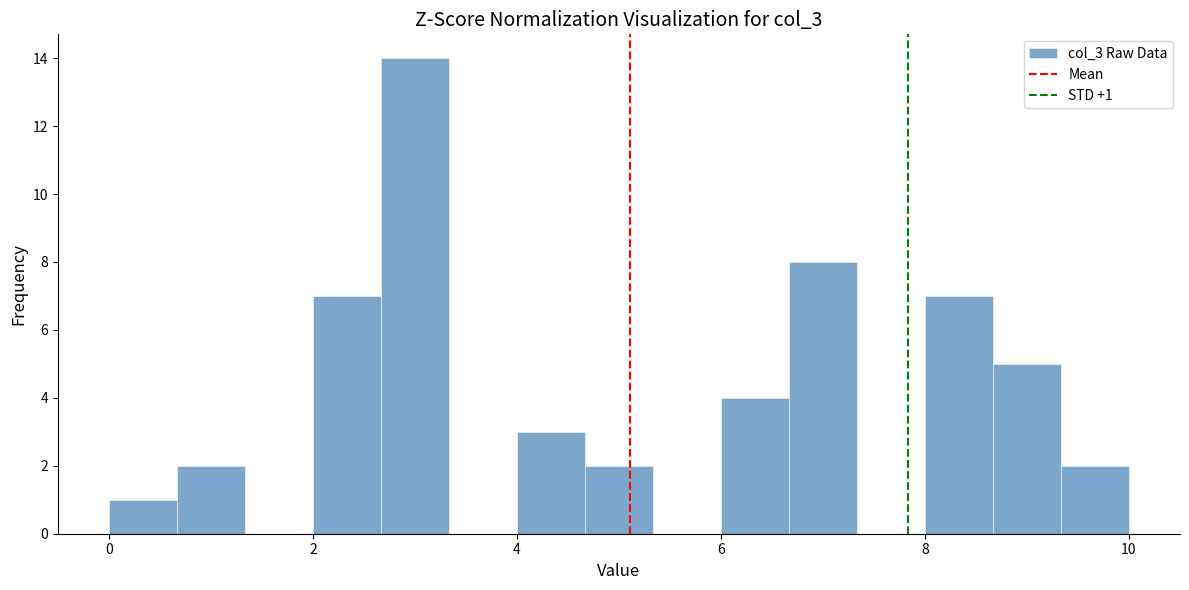

Around what value on the x-axis is the tallest bar? Give the approximate position of its centre, as read against the axis.

3.0